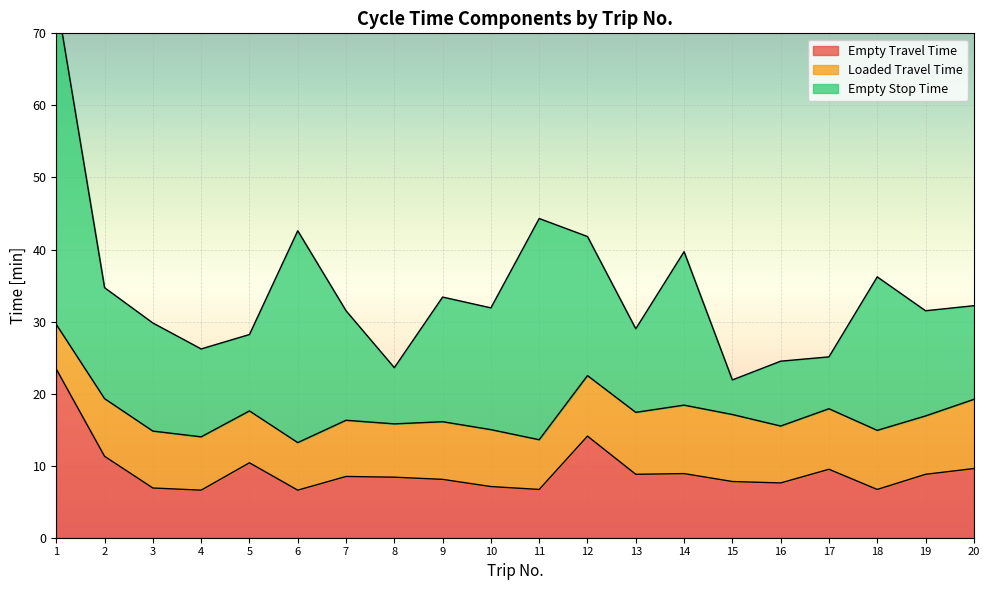

How many intersections are there between Empty Travel Time and Loaded Travel Time?

8